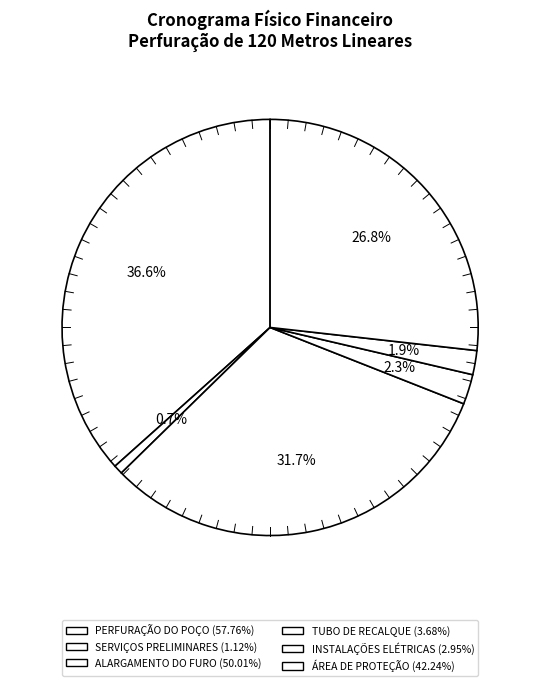

Count the number of slices in the pie.

6